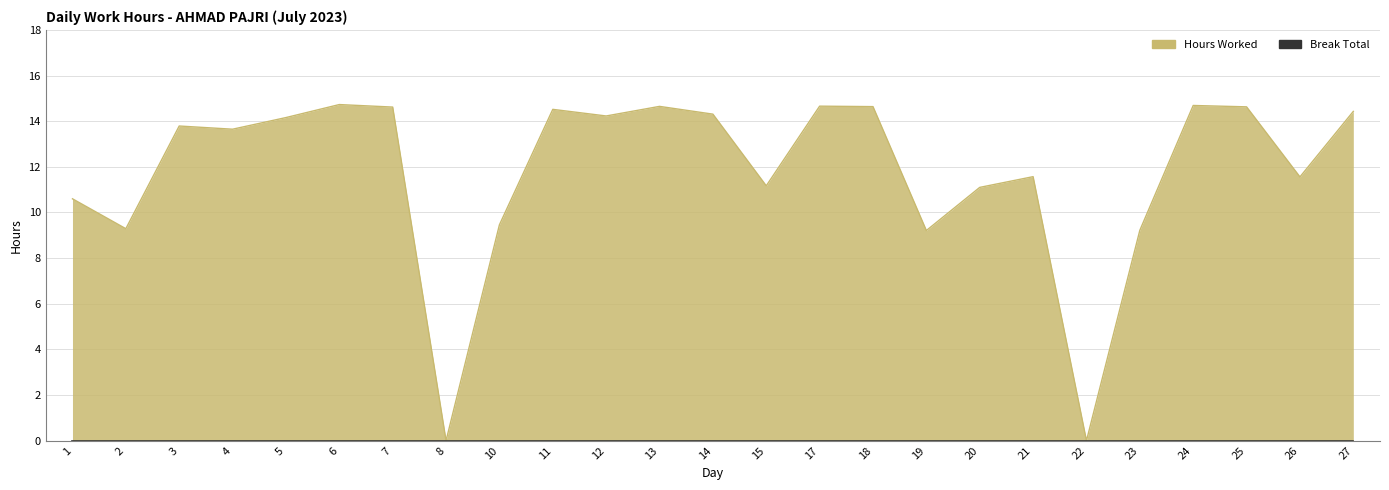

What is the ratio of the value at 19 to the value at 12?

0.6